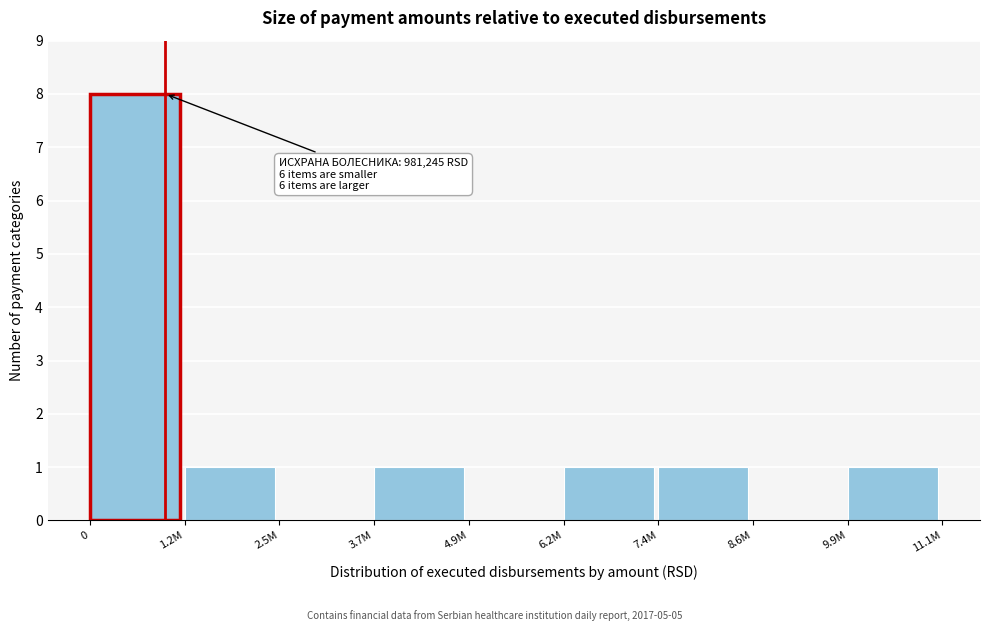

Reading right to left, what are all the values shown in this chart?

9.9M=1	8.6M=0	7.4M=1	6.2M=1	4.9M=0	3.7M=1	2.5M=0	1.2M=1	0=8